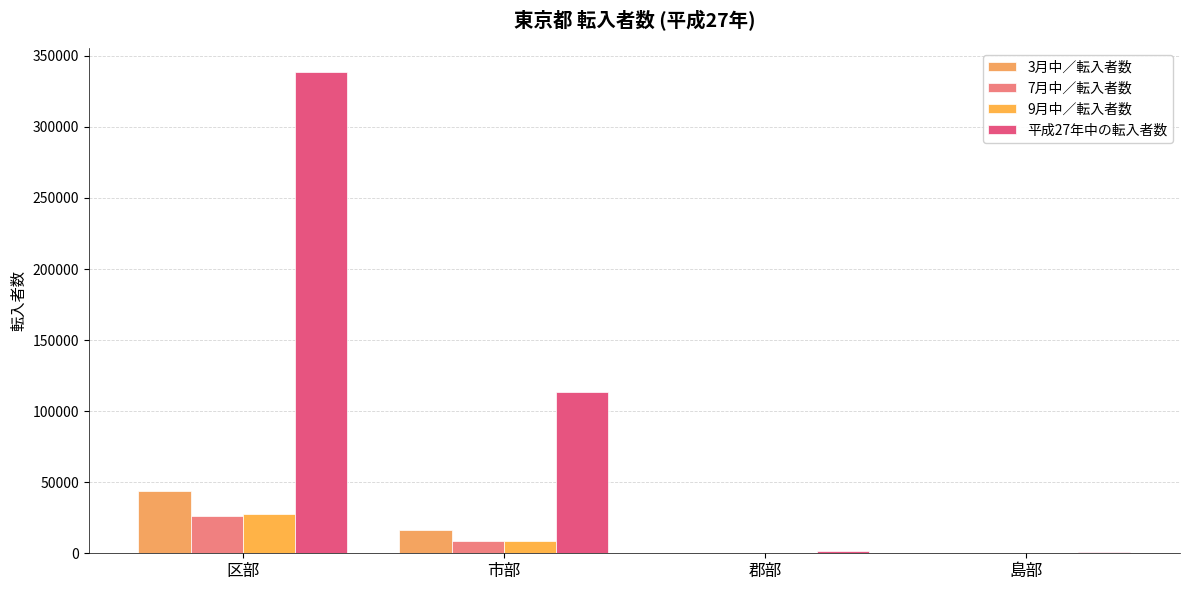

Reading left to right, what are all the values shown in this chart?

3月中／転入者数: 43902	16333	187	160
7月中／転入者数: 26461	8527	184	26
9月中／転入者数: 27749	8899	150	31
平成27年中の転入者数: 338655	113532	1745	978